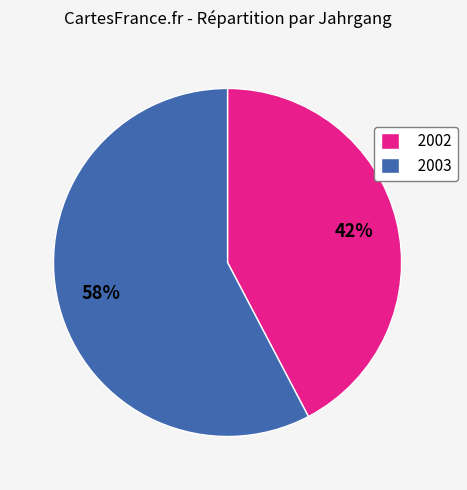

Do 2003 and 2002 together represent more than half of the pie?

Yes